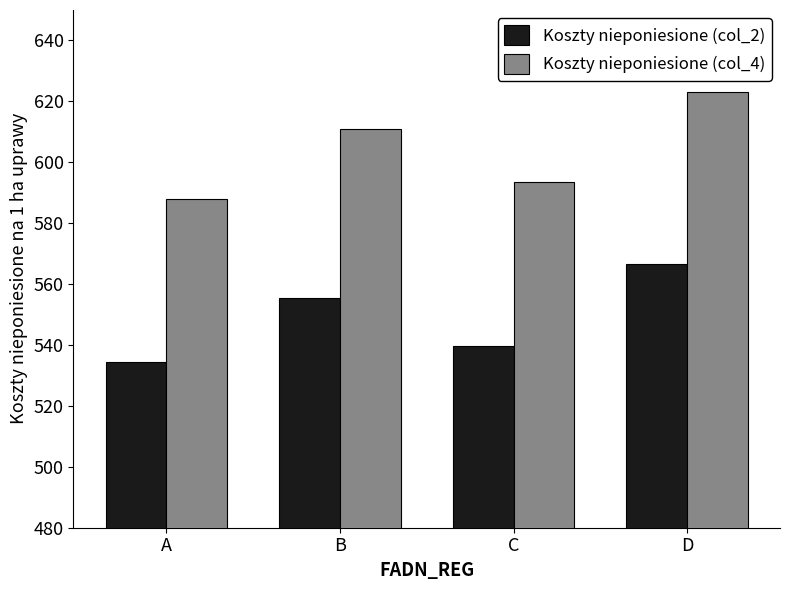

Which series changed the most between B and C?

Koszty nieponiesione (col_4)